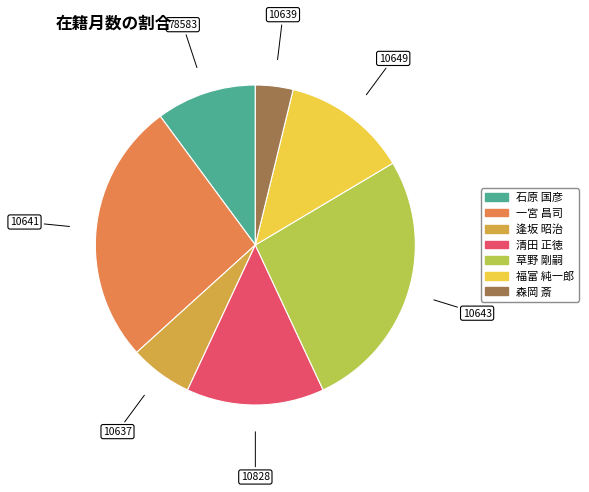

Is there any slice that represents more than half of the pie?

No